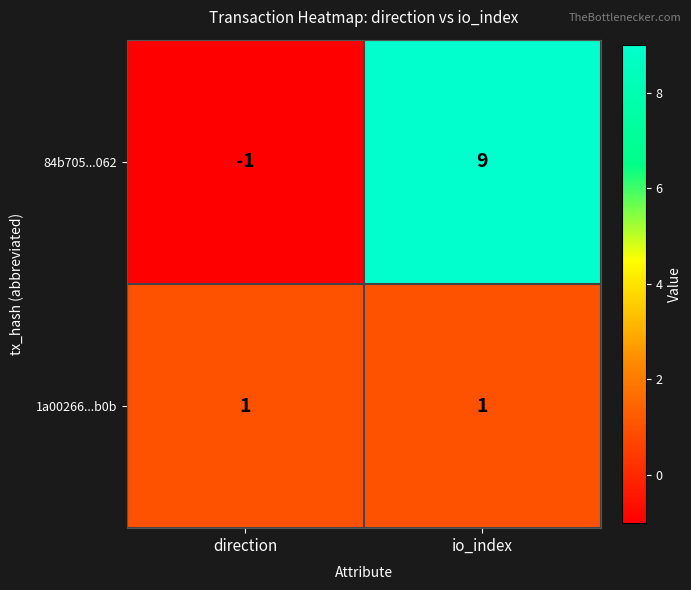

Which category has the lowest value across all series?

direction